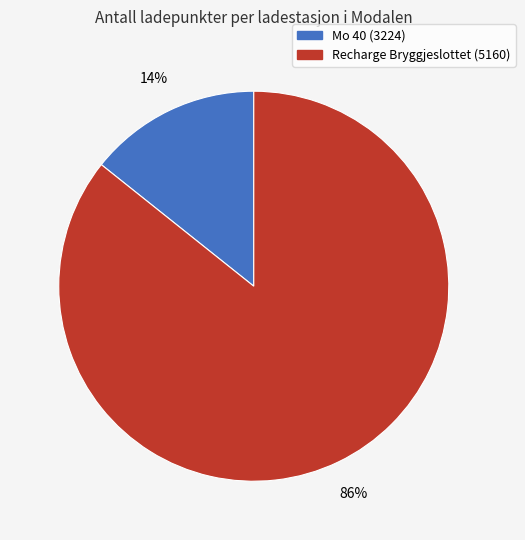

Does Recharge Bryggjeslottet (5160) represent more than half of the total?

Yes